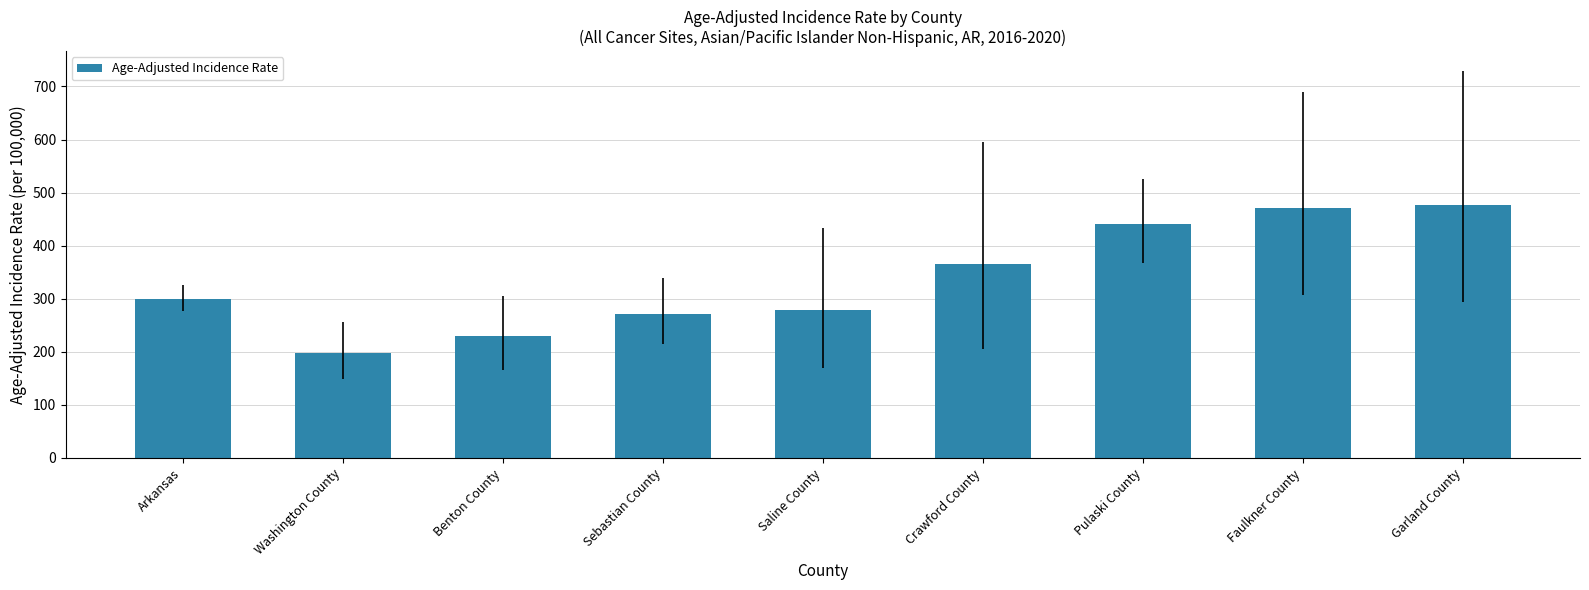

What is the value of the 9th bar from the left?

476.5